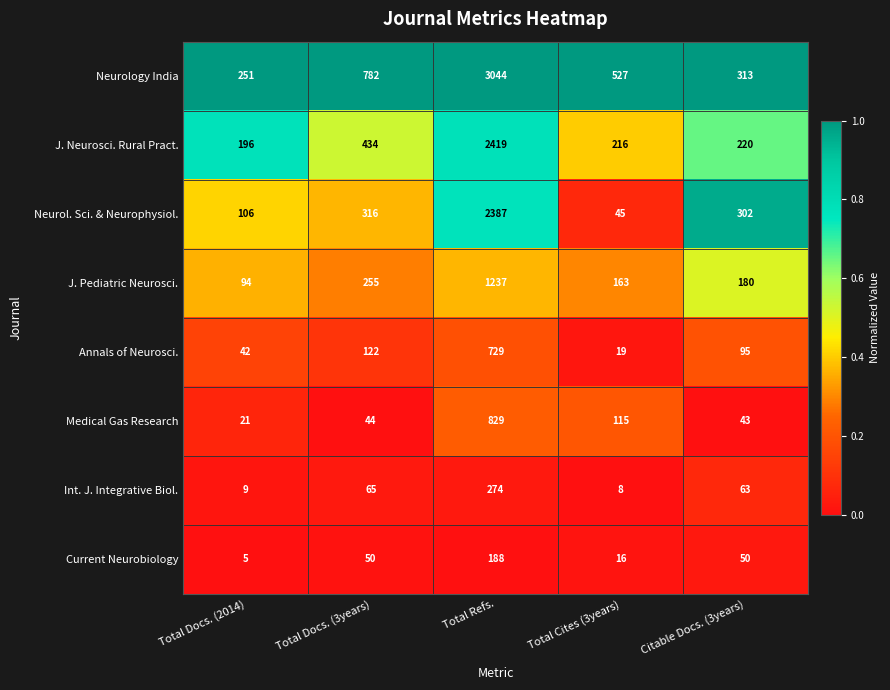

Which category has the highest value across all series?

Total Refs.